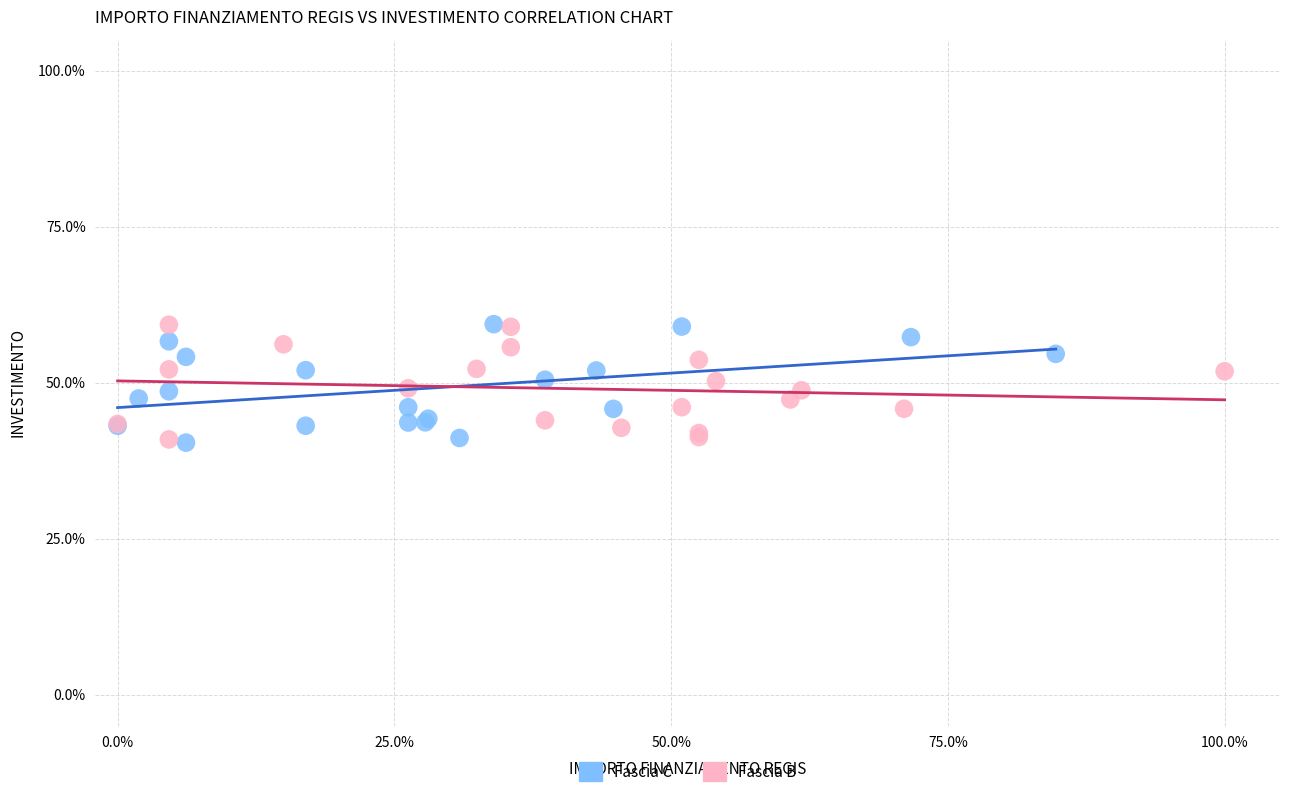

What are all the series names shown in the legend?

Fascia C, Fascia B